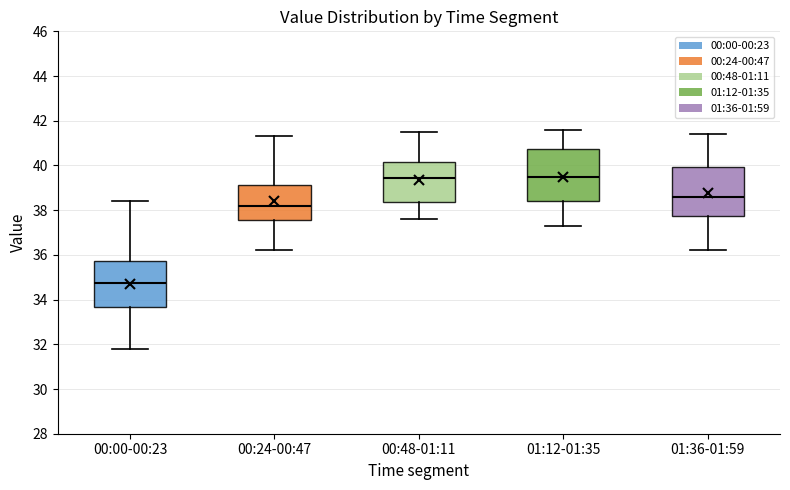

Where is the lower edge of the box for 01:36-01:59 on the y-axis? The values are not printed on the chart, so give them approximately, as read against the axis.

37.8